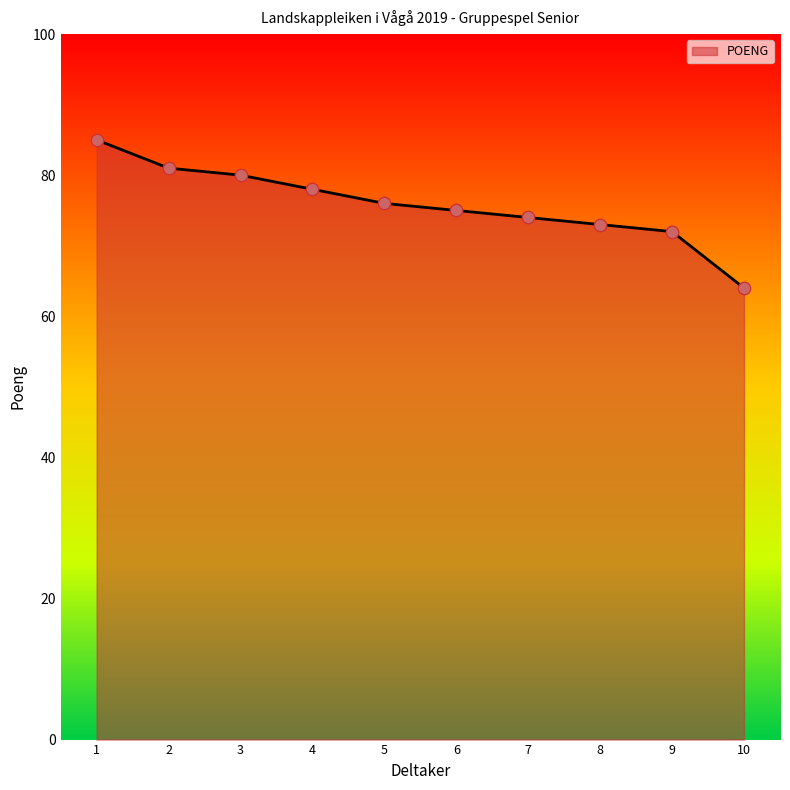

What is the change in value from 3 to 5?

-4